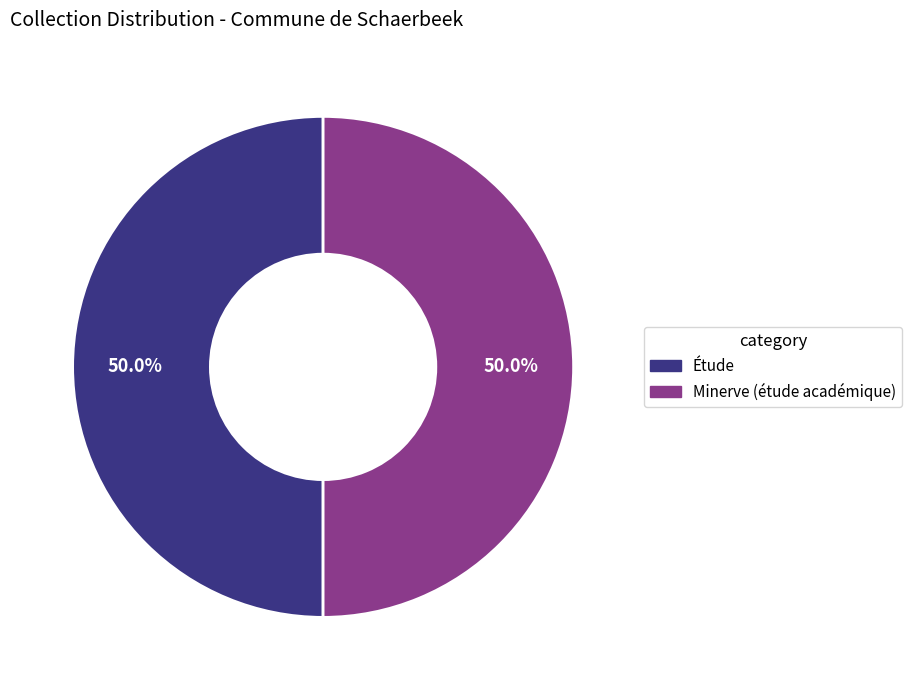

What percentage is the Minerve (étude académique) slice, to the nearest percent?

50%